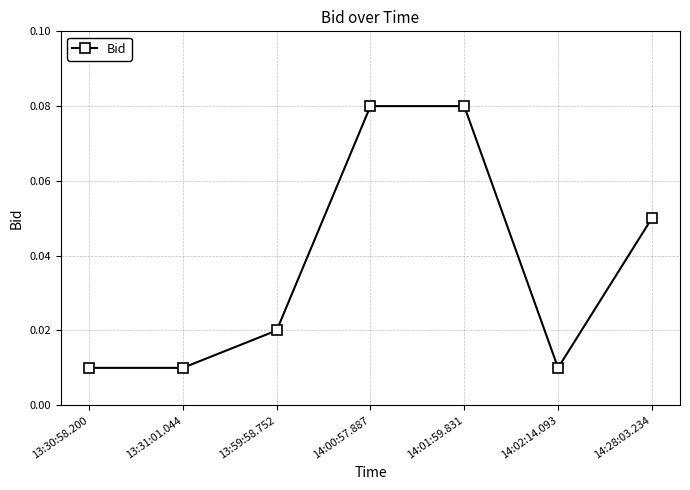

Which has a higher value, 14:28:03.234 or 13:59:58.752?

14:28:03.234